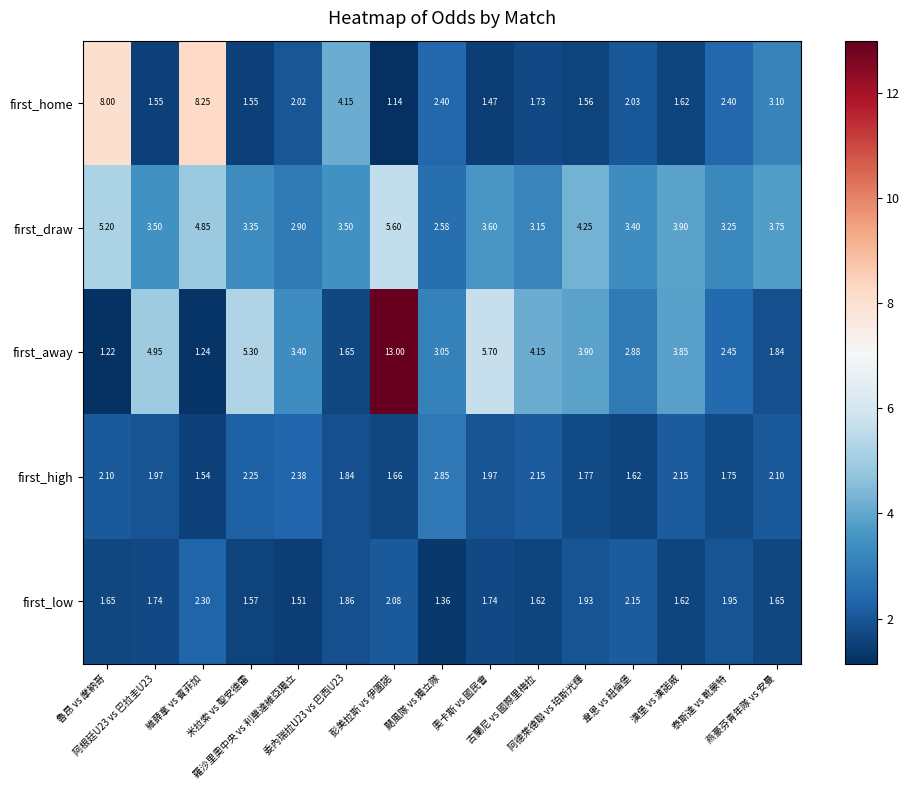

Rank the series by their maximum value, from highest to lowest.

first_away, first_home, first_draw, first_high, first_low